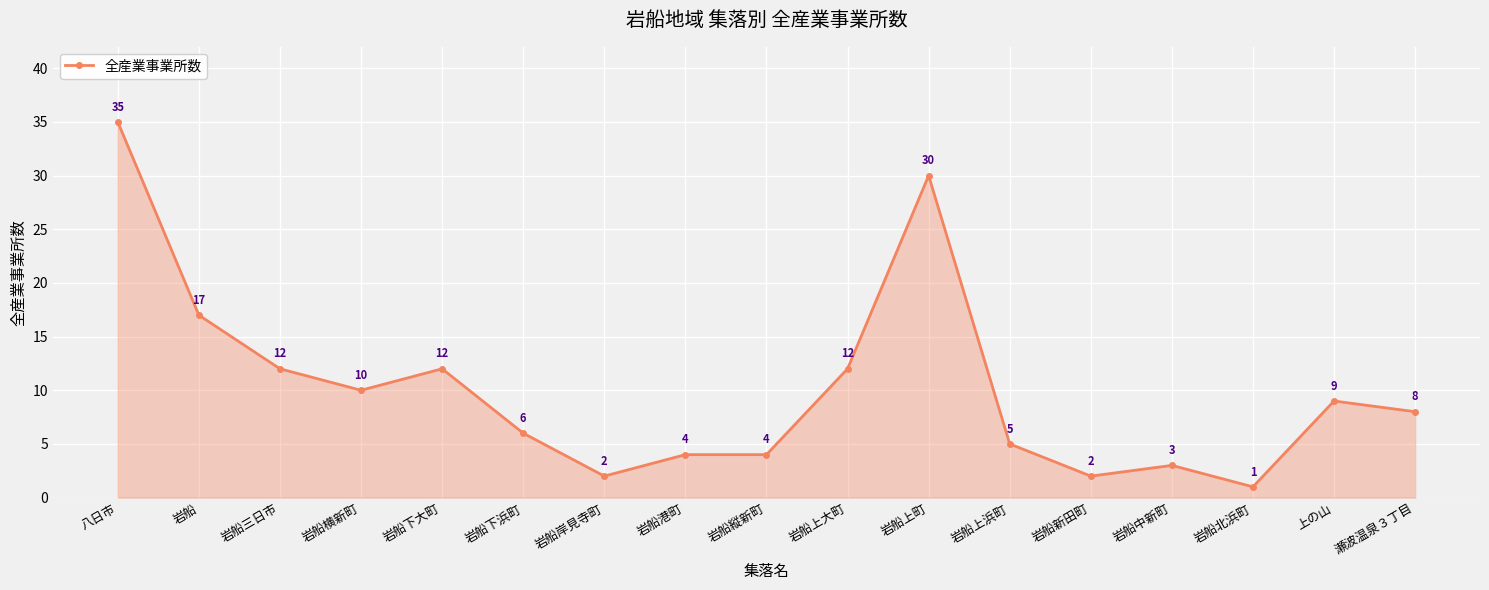

What is the ratio of the value at 岩船港町 to the value at 岩船上大町?

0.3